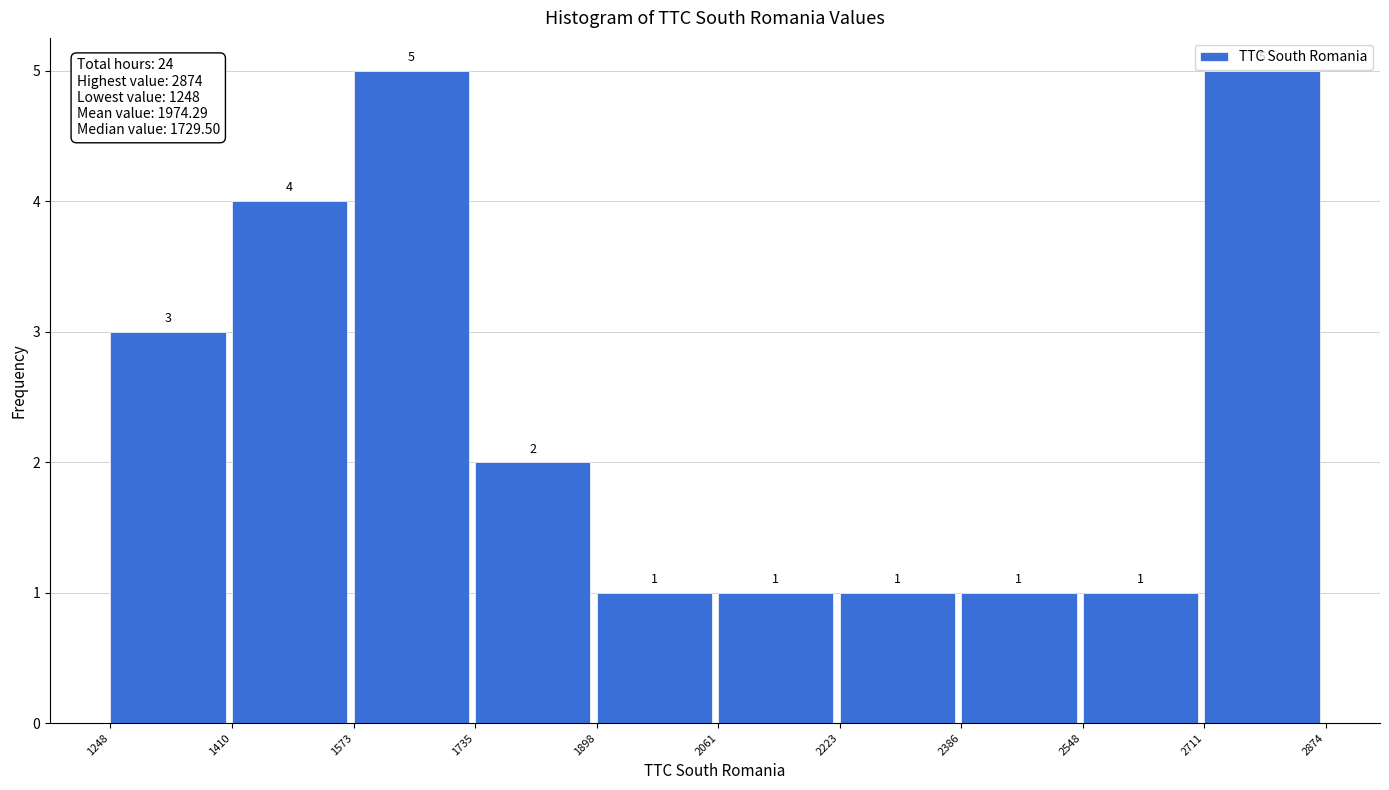

Reading left to right, list every bar in this chart as the range it spans on the x-axis followed by its height.

1248 to 1410: 3
1410 to 1573: 4
1573 to 1735: 5
1735 to 1898: 2
1898 to 2061: 1
2061 to 2223: 1
2223 to 2386: 1
2386 to 2548: 1
2548 to 2711: 1
2711 to 2874: 5